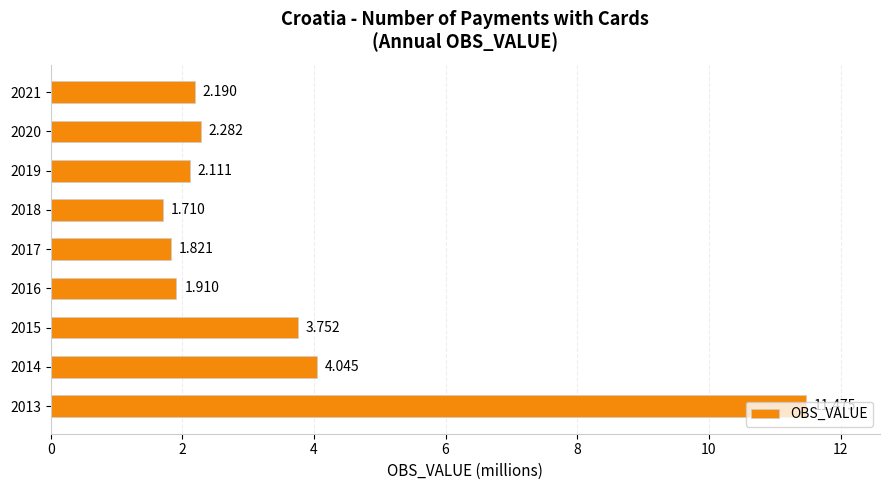

How many data points are above 2?

6